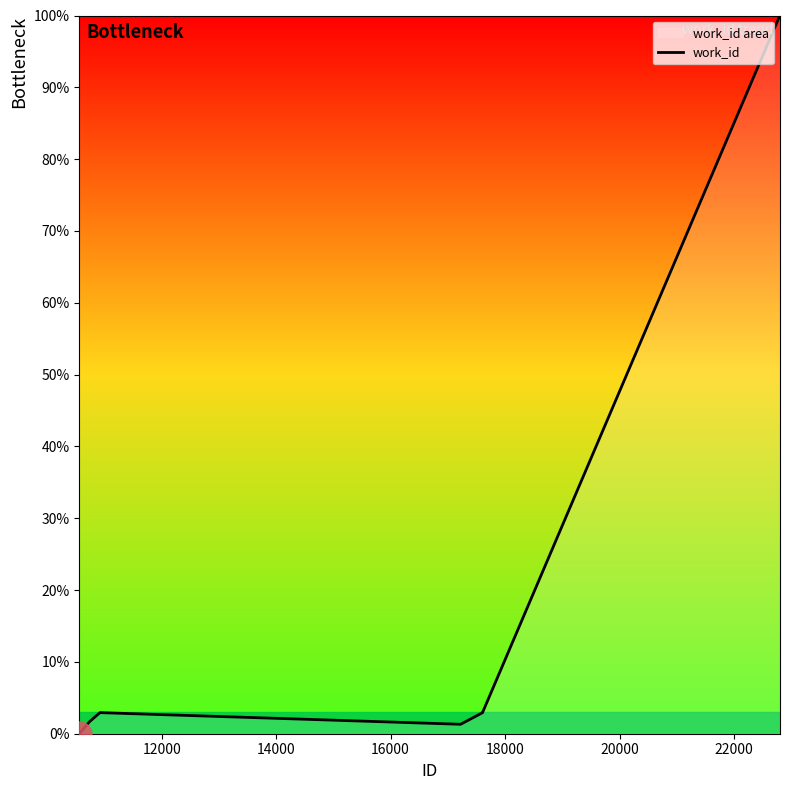

What is the greatest value displayed?

100.0